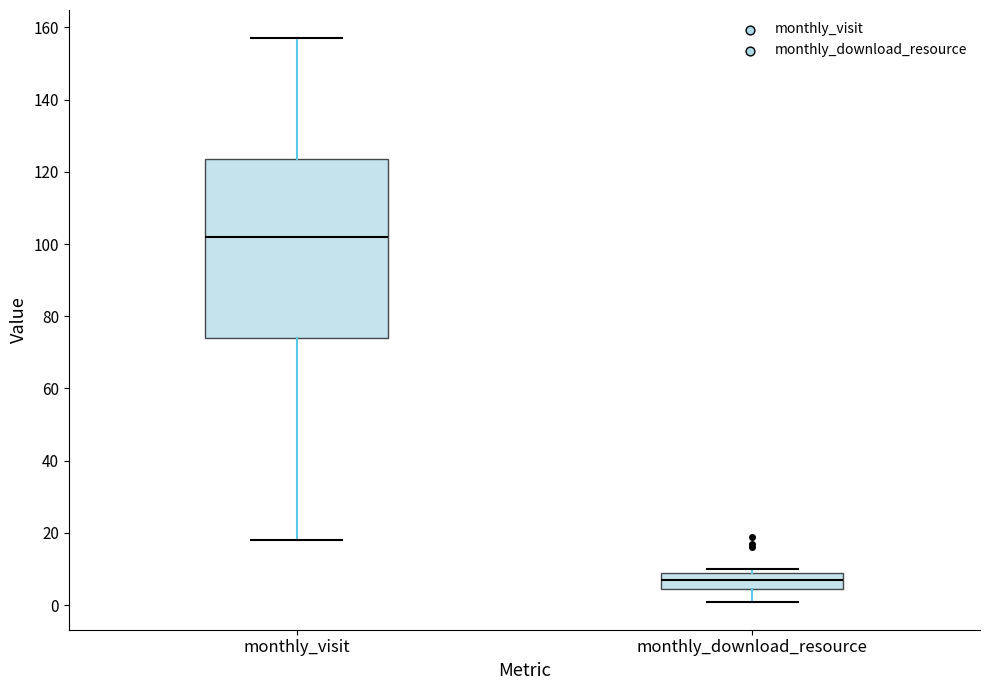

Where does the median line of the box for monthly_download_resource sit on the y-axis? The values are not printed on the chart, so give them approximately, as read against the axis.

8